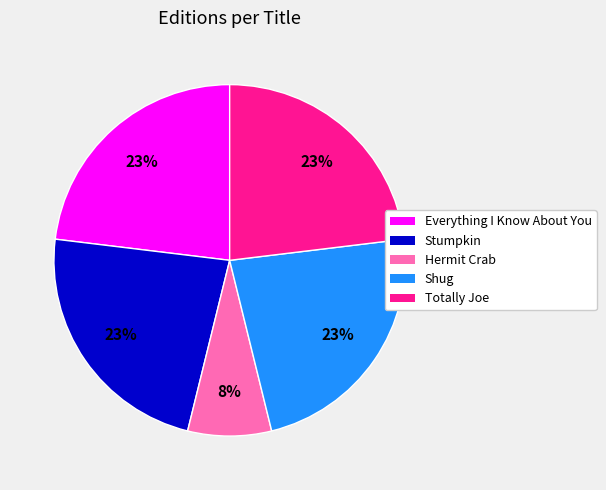

Which category has the smallest portion of the pie?

Hermit Crab